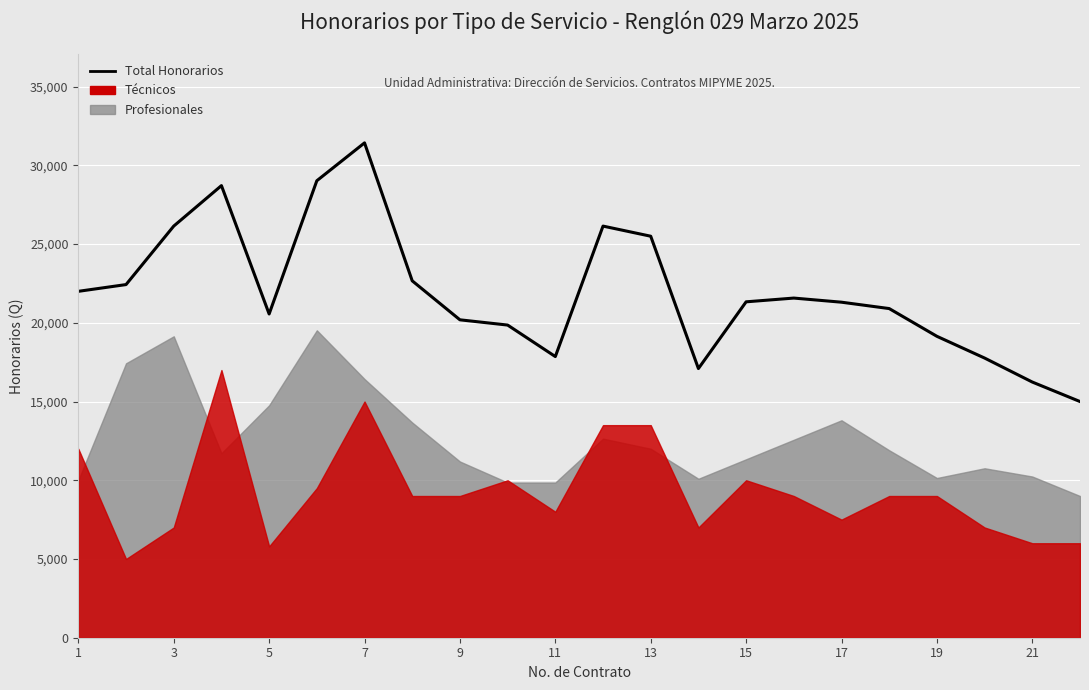

What is the sum of all values?

482871.4